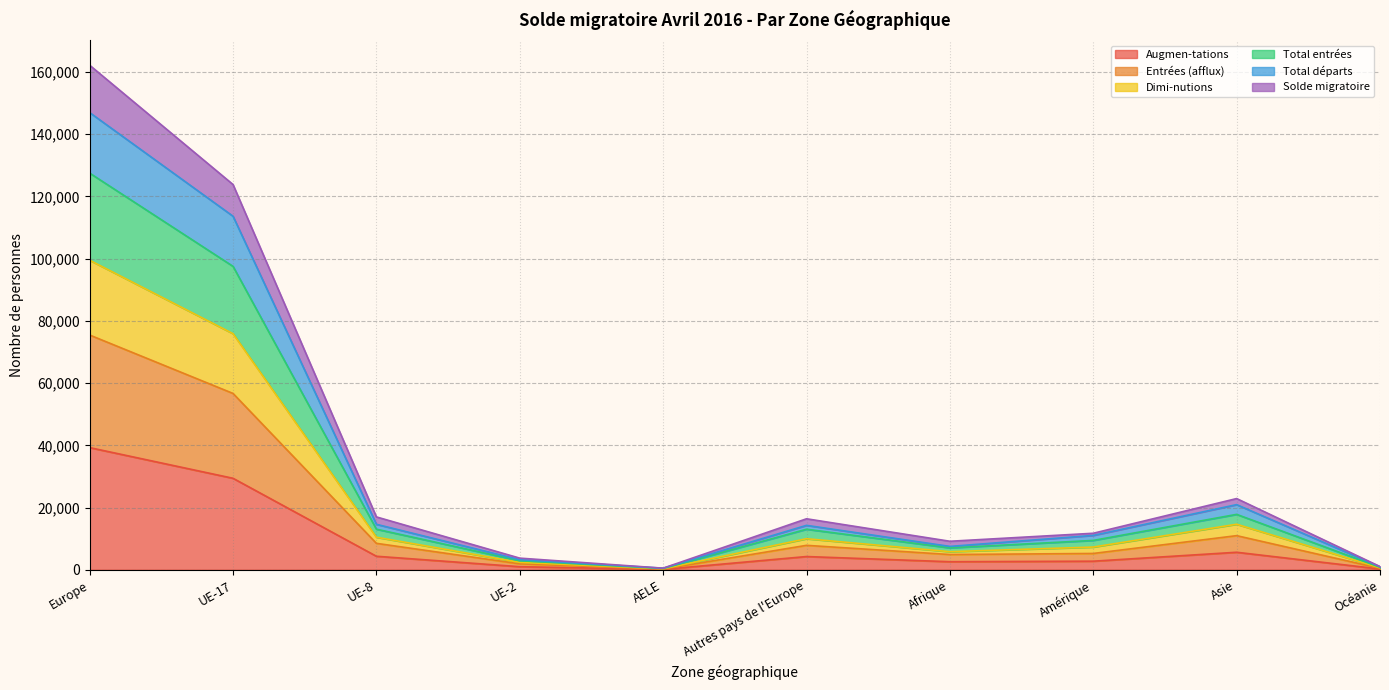

Which category has the highest value in the Augmen-tations series?

Europe